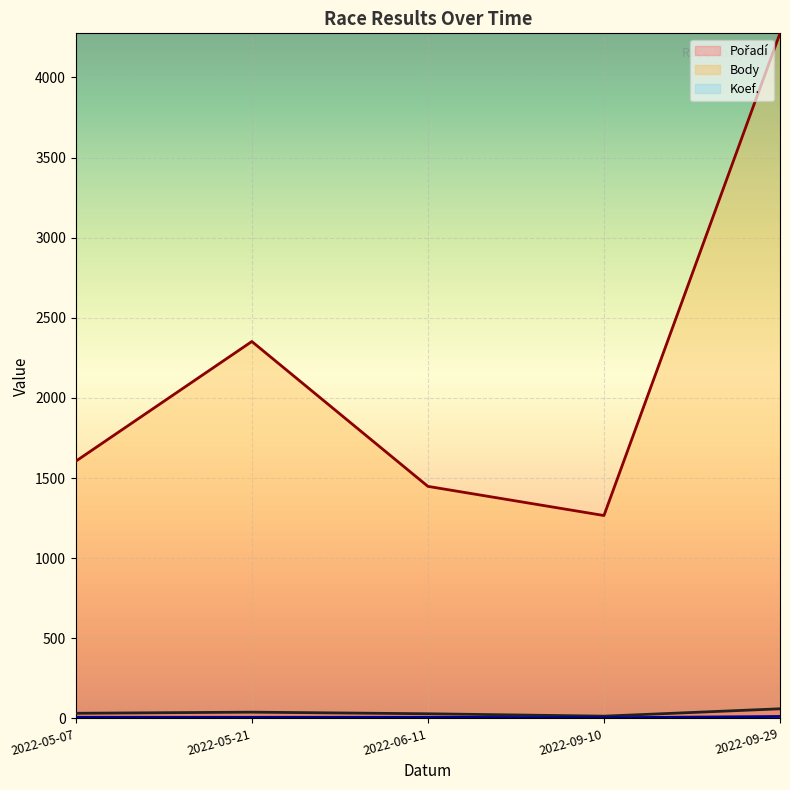

List the labels in order of Koef. value, largest first.

2022-09-29, 2022-06-11, 2022-05-21, 2022-05-07, 2022-09-10